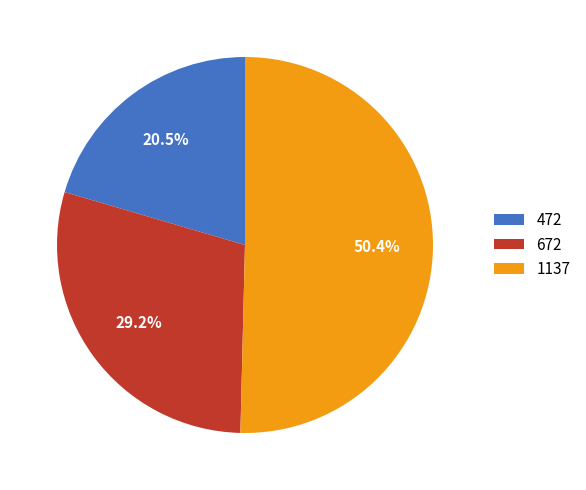

To the nearest percent, what is the difference between the largest and smallest slice percentages?

30%